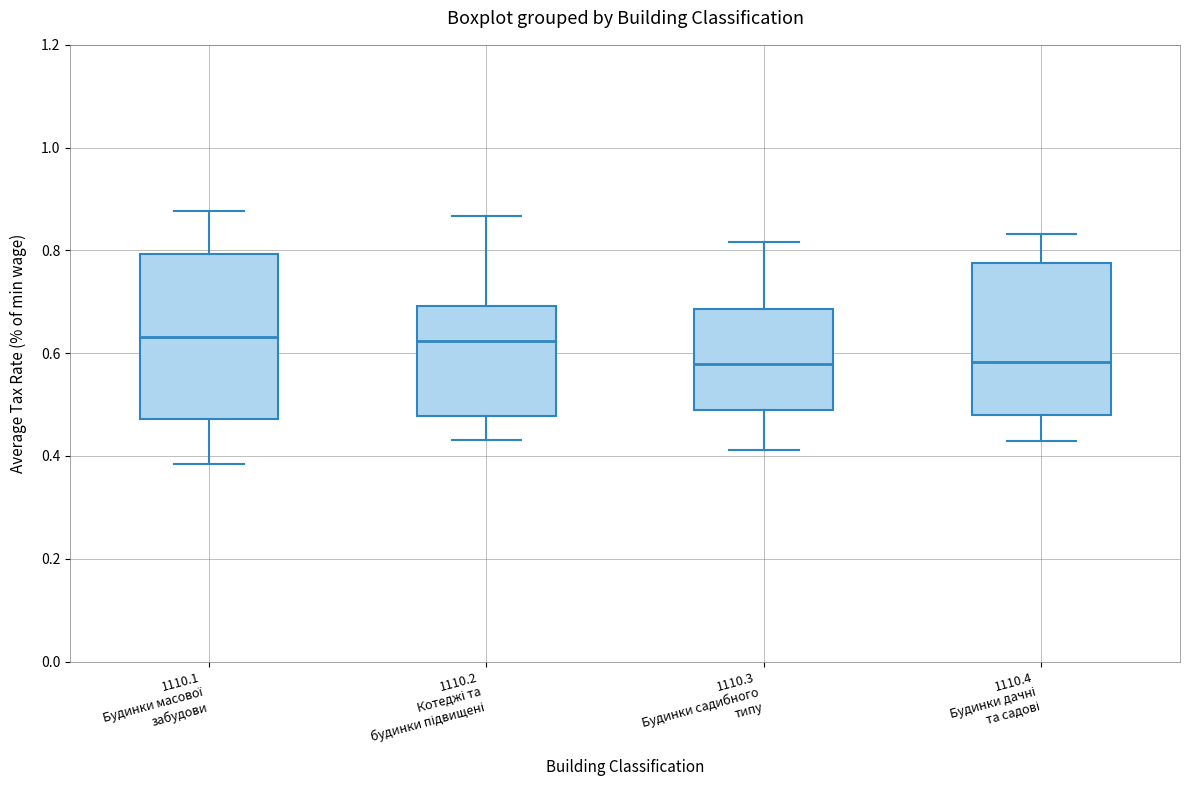

Reading left to right, transcribe this box plot: for each box, give where its median line is, the range the box spans, and where its two whiskers end, as read against the y-axis. The values are not printed on the chart, so give them approximately, as read against the axis.

1110.1 Будинки масової забудови: median 0.64, box 0.48 to 0.80, whiskers 0.38 to 0.88
1110.2 Котеджі та будинки підвищені: median 0.62, box 0.48 to 0.70, whiskers 0.44 to 0.86
1110.3 Будинки садибного типу: median 0.58, box 0.50 to 0.68, whiskers 0.42 to 0.82
1110.4 Будинки дачні та садові: median 0.58, box 0.48 to 0.78, whiskers 0.42 to 0.84